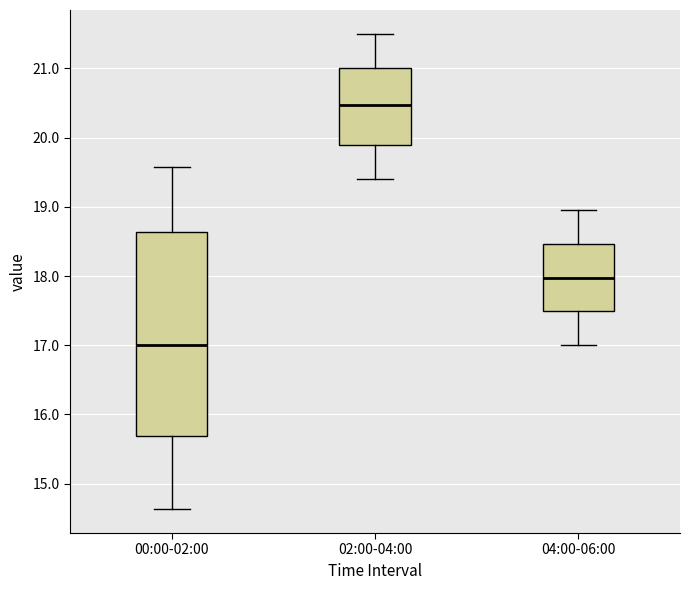

Reading left to right, read every box against the y-axis: the position of its median line, the range the box covers, and the ends of its whiskers. The values are not printed on the chart, so give them approximately, as read against the axis.

00:00-02:00: median 17.0, box 15.7 to 18.6, whiskers 14.6 to 19.6
02:00-04:00: median 20.5, box 19.9 to 21.0, whiskers 19.4 to 21.5
04:00-06:00: median 18.0, box 17.5 to 18.5, whiskers 17.0 to 19.0